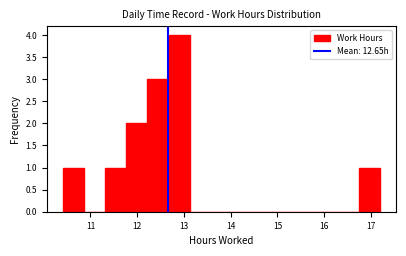

Which range on the x-axis has the tallest bar?

12.7 to 13.1